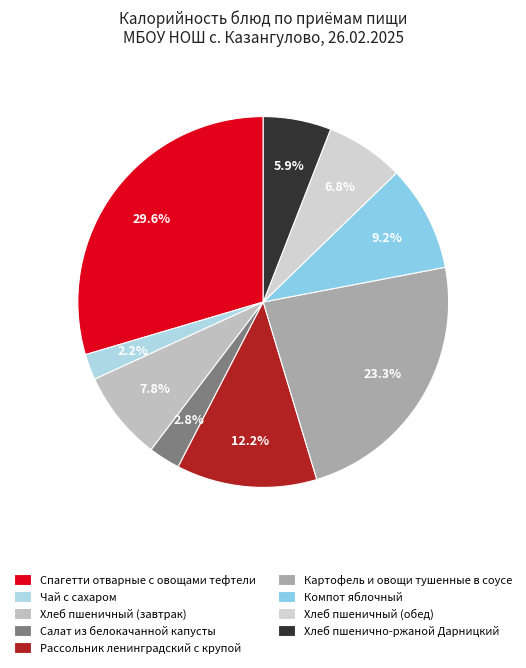

To the nearest percent, what is the difference between the Хлеб пшенично-ржаной Дарницкий and Компот яблочный slice percentages?

3%